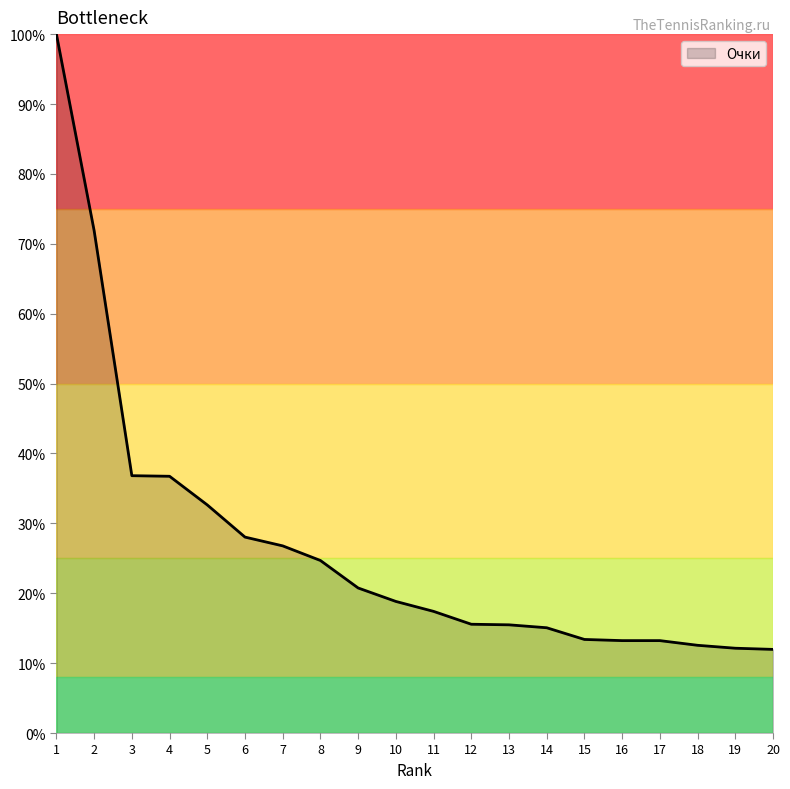

What is the average value?

26.9